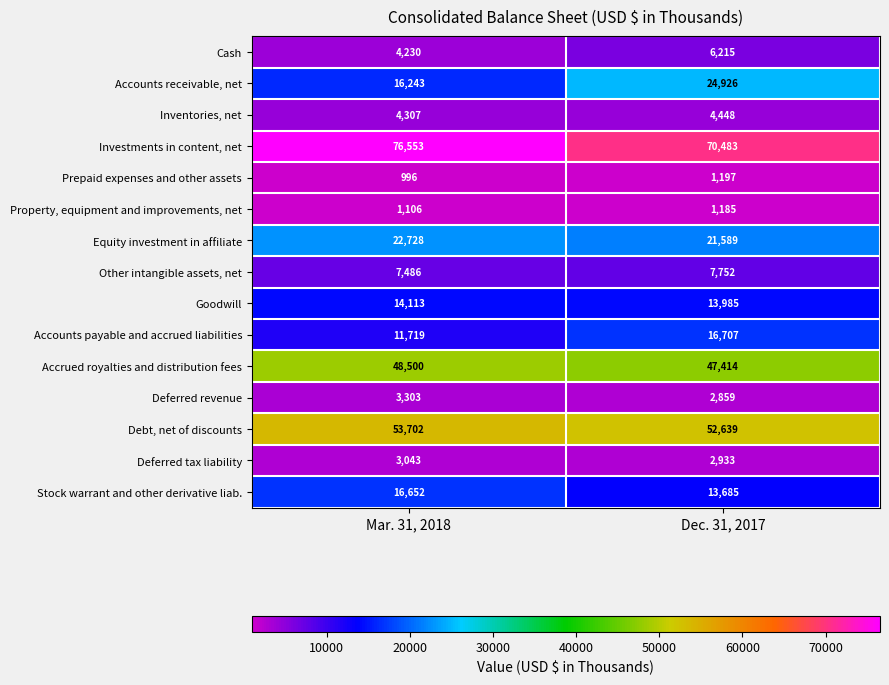

At how many categories does at least one series exceed 54334?

2